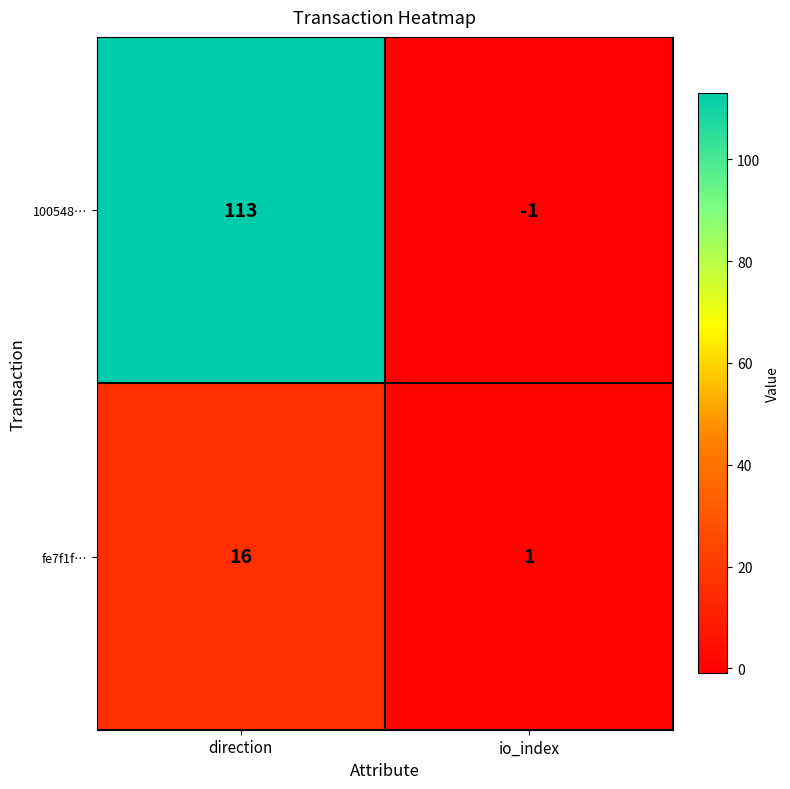

Where is fe7f1f… nearest to the value 8?

io_index